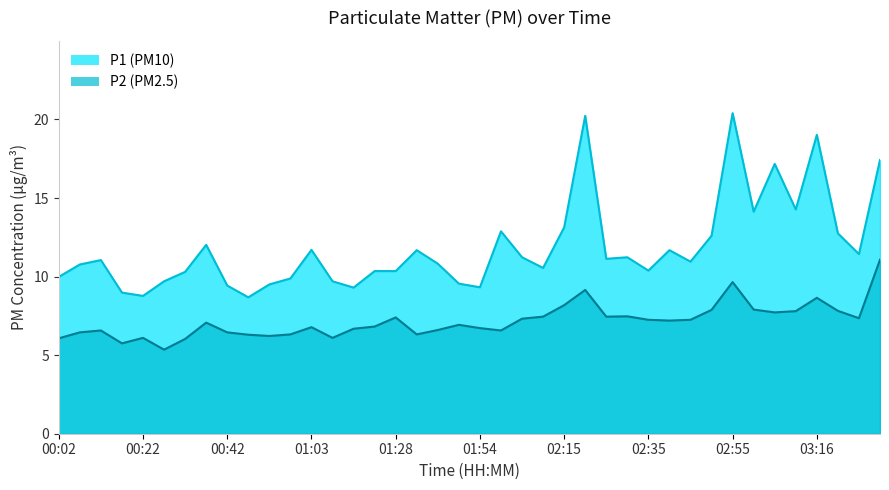

What are all the series names shown in the legend?

P1, P2